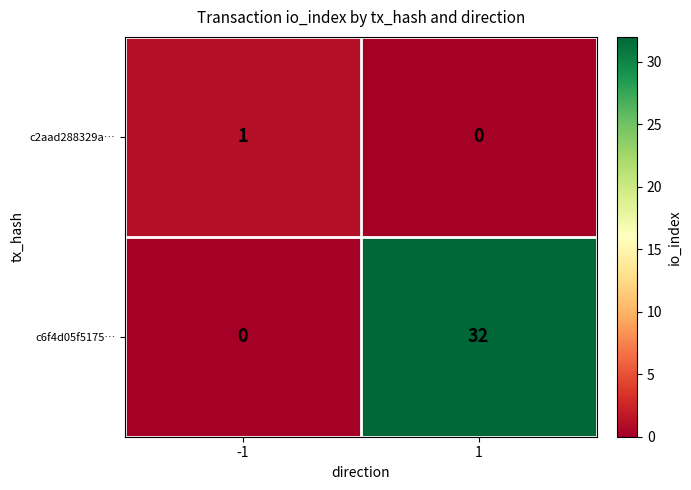

At how many categories does at least one series exceed 22?

1